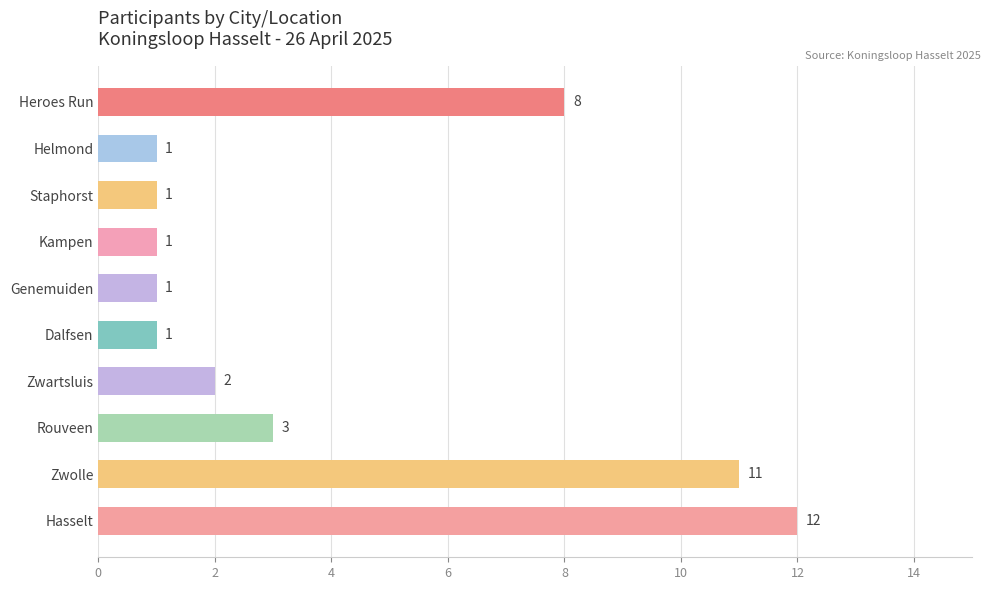

What is the maximum value shown in the chart?

12